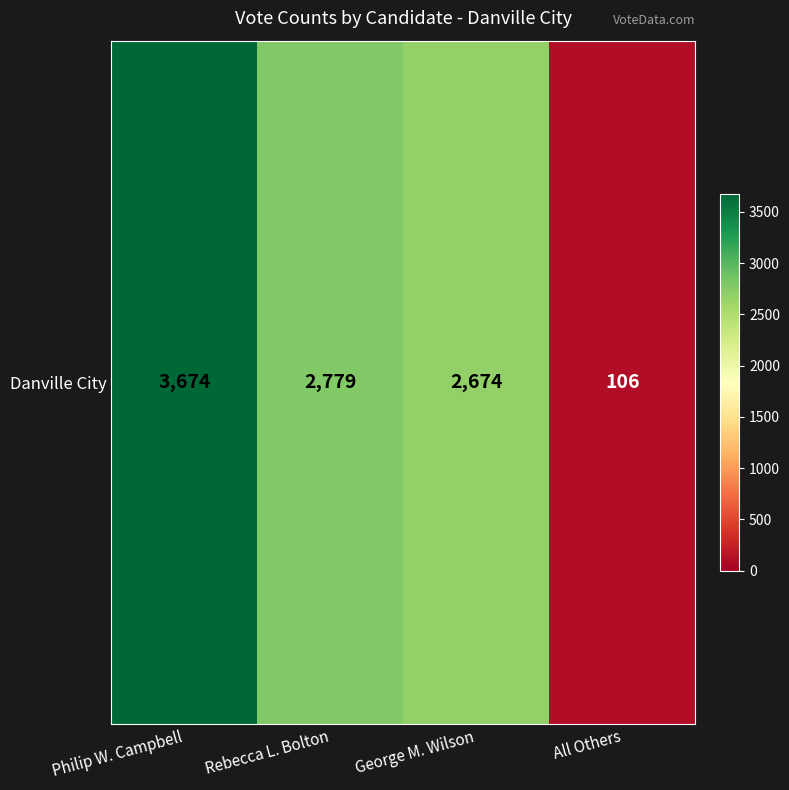

Reading left to right, transcribe all the data shown in this chart.

Philip W. Campbell=3674	Rebecca L. Bolton=2779	George M. Wilson=2674	All Others=106